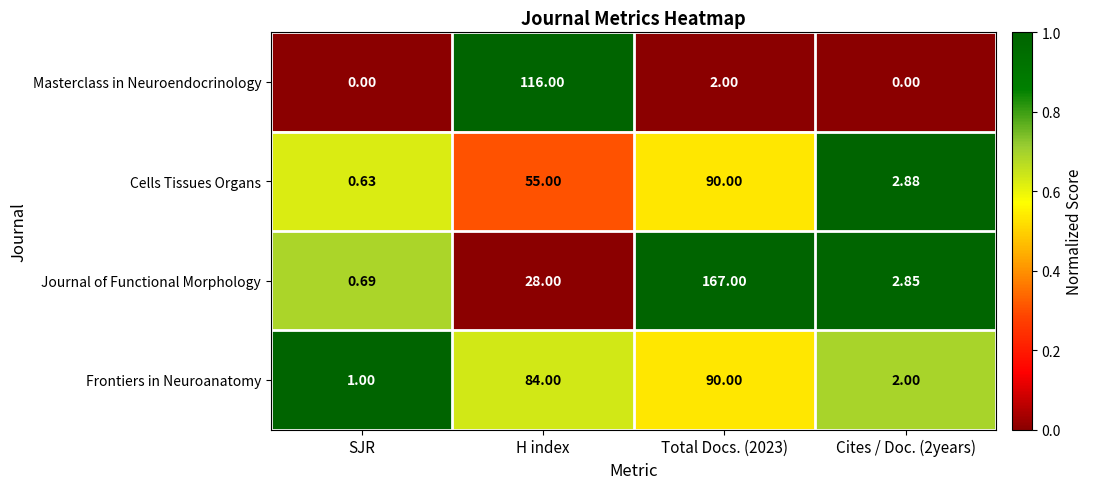

At which label is Cells Tissues Organs closest to 45?

H index